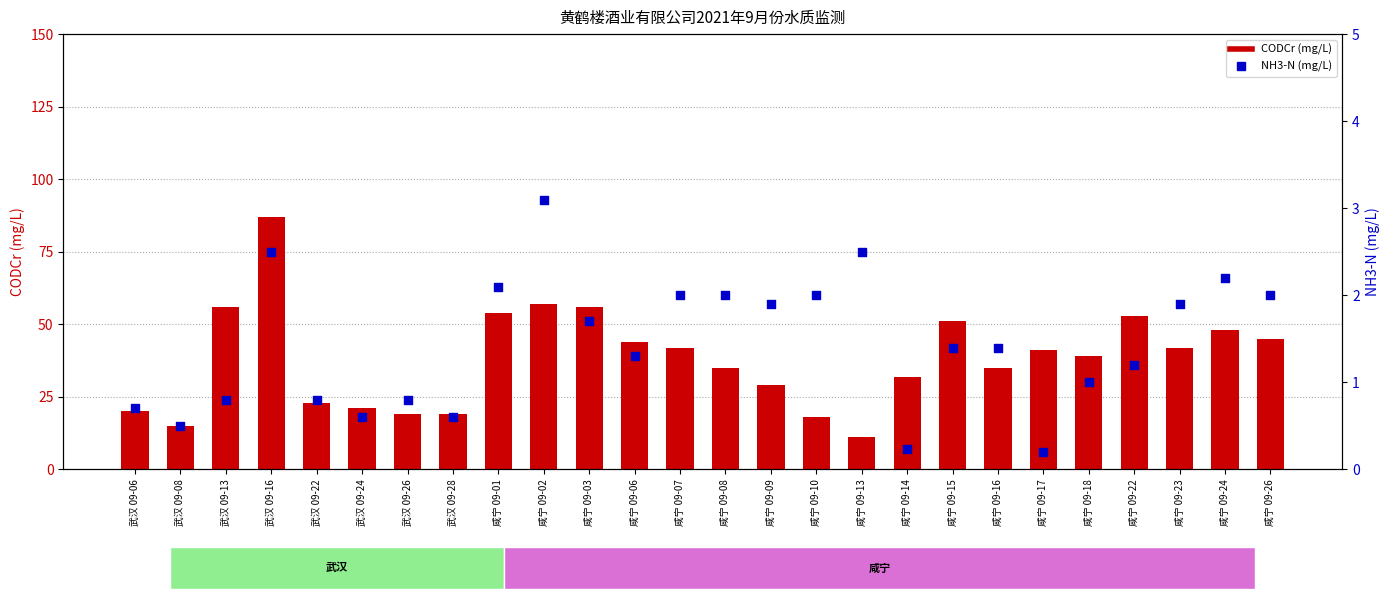

Which series reaches the minimum Y coordinate?

NH3-N (mg/L)